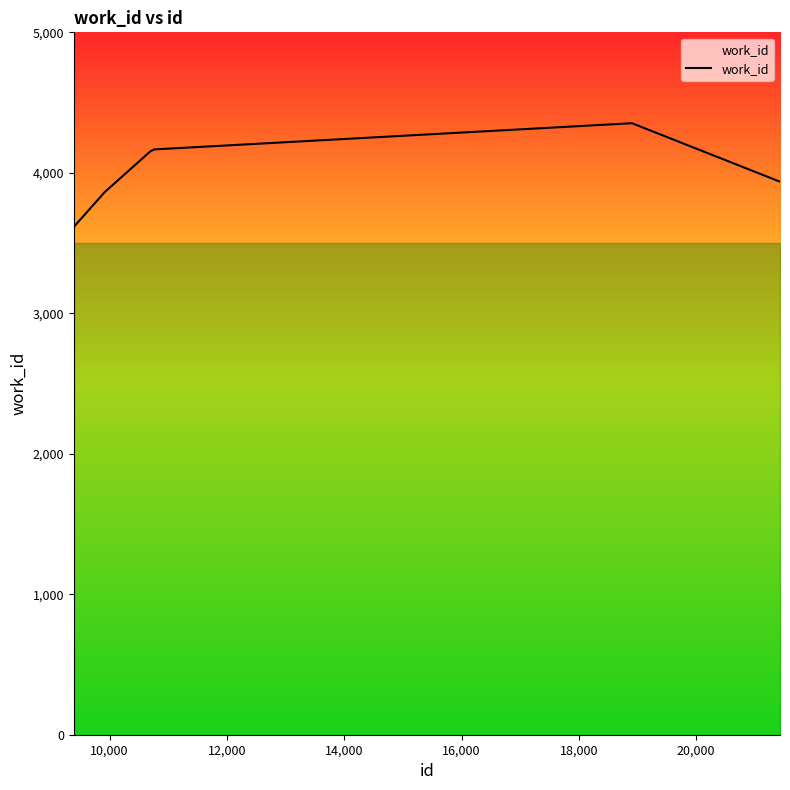

What is the difference between the maximum and minimum values?

738